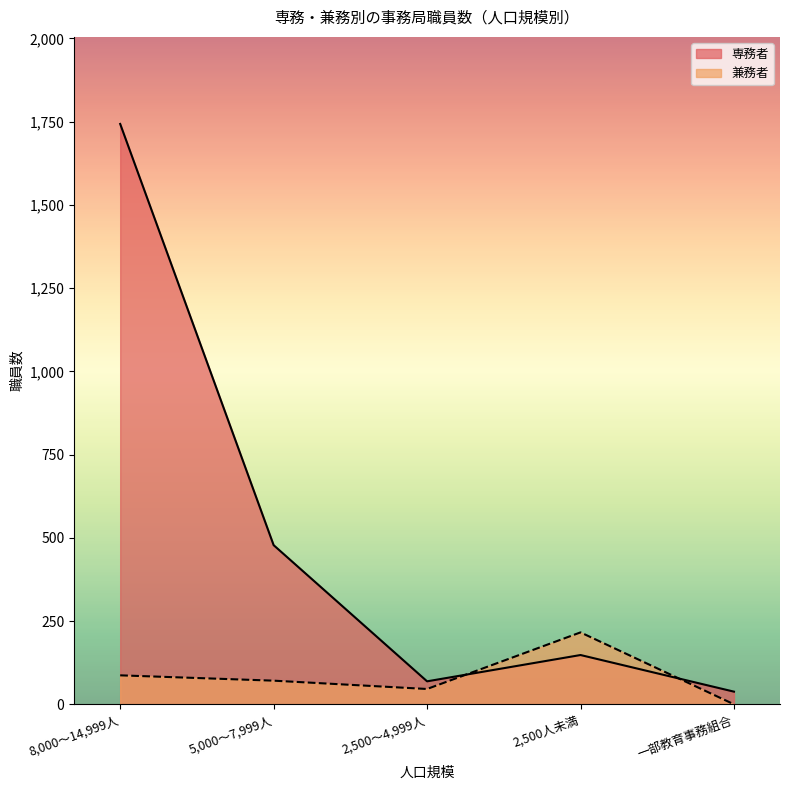

List the series in order of their overall mean, lowest first.

兼務者, 専務者